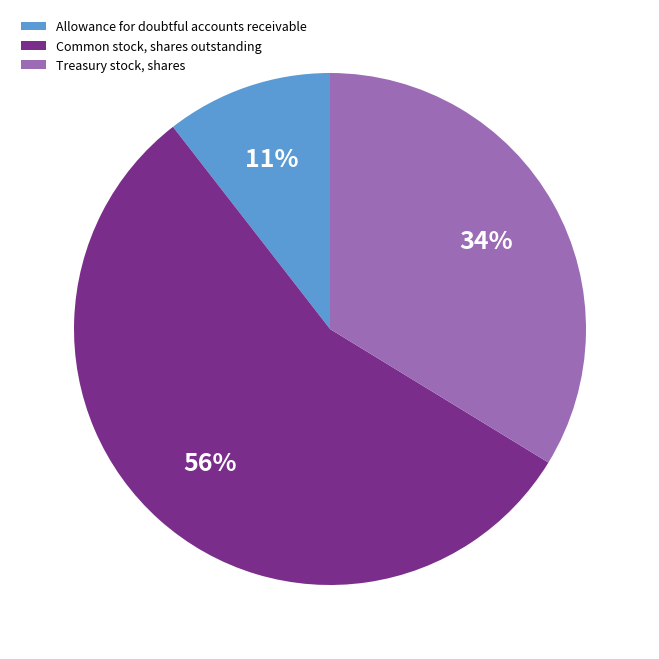

Which has a higher value, Allowance for doubtful accounts receivable or Common stock, shares outstanding?

Common stock, shares outstanding